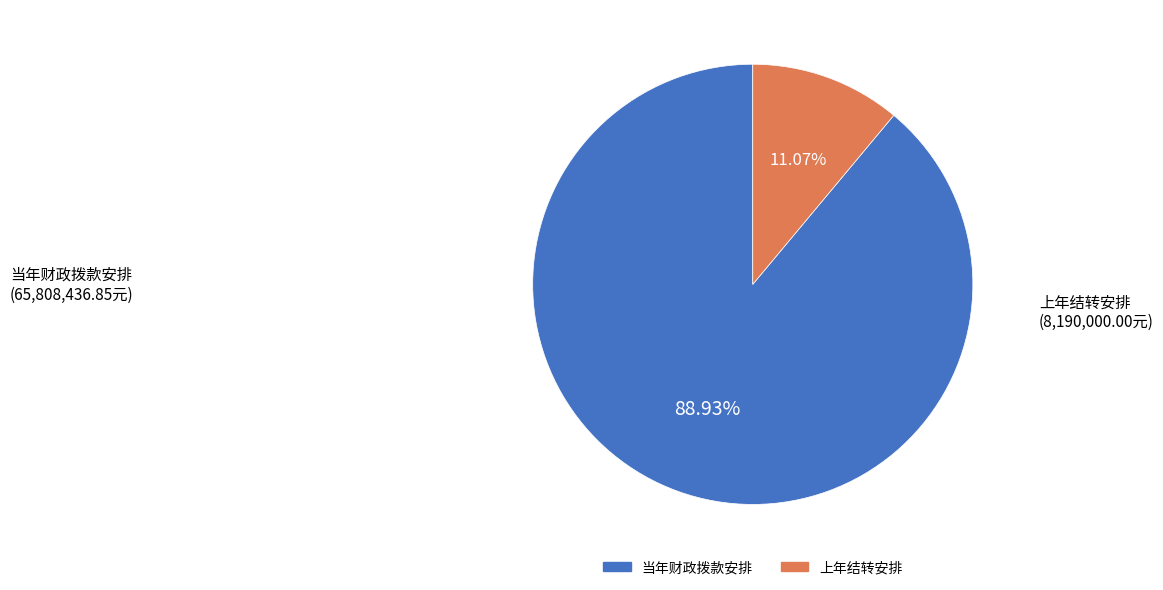

To the nearest percent, what portion does 上年结转安排 represent?

11%